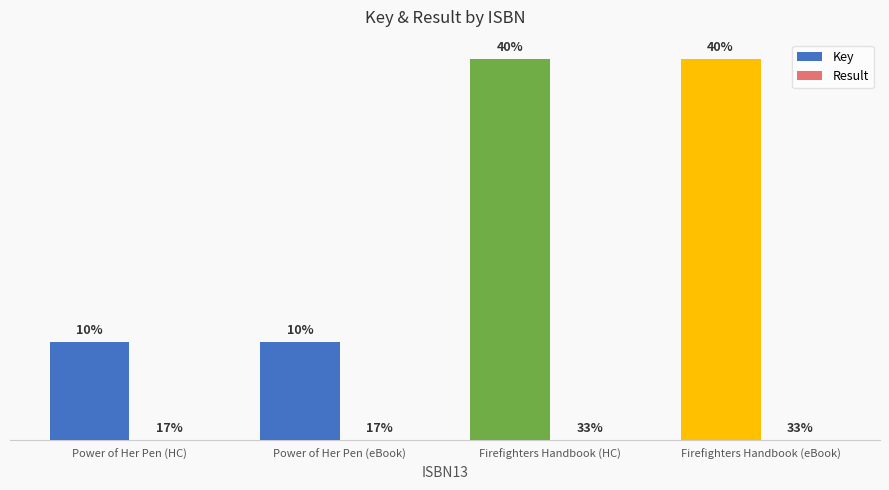

Is it true that Key equals 1206822840 at Firefighters Handbook (HC)?

False